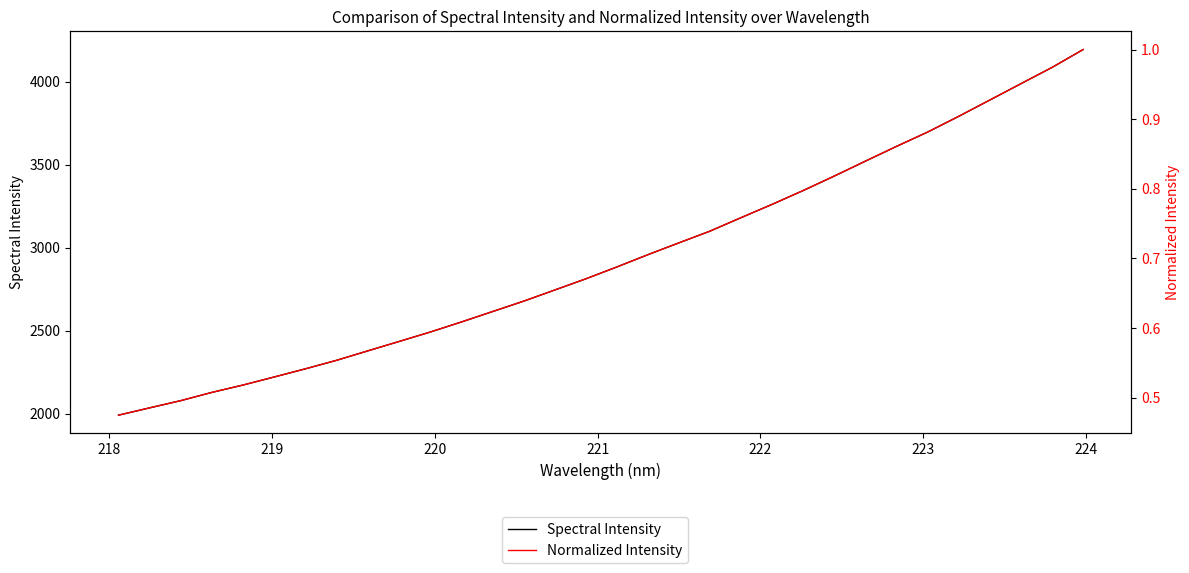

What is the value of the Normalized Intensity point at the 28th from the left?

0.9